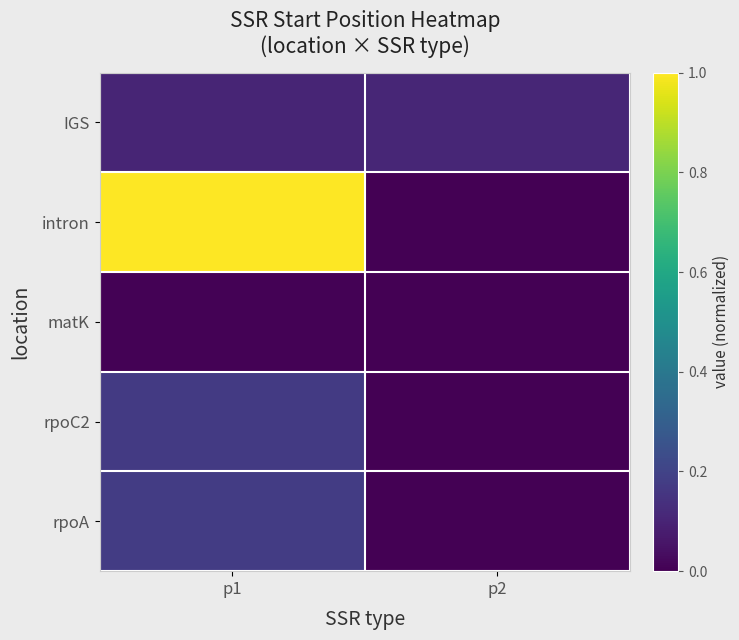

At which category is the sum across all series the highest?

p1